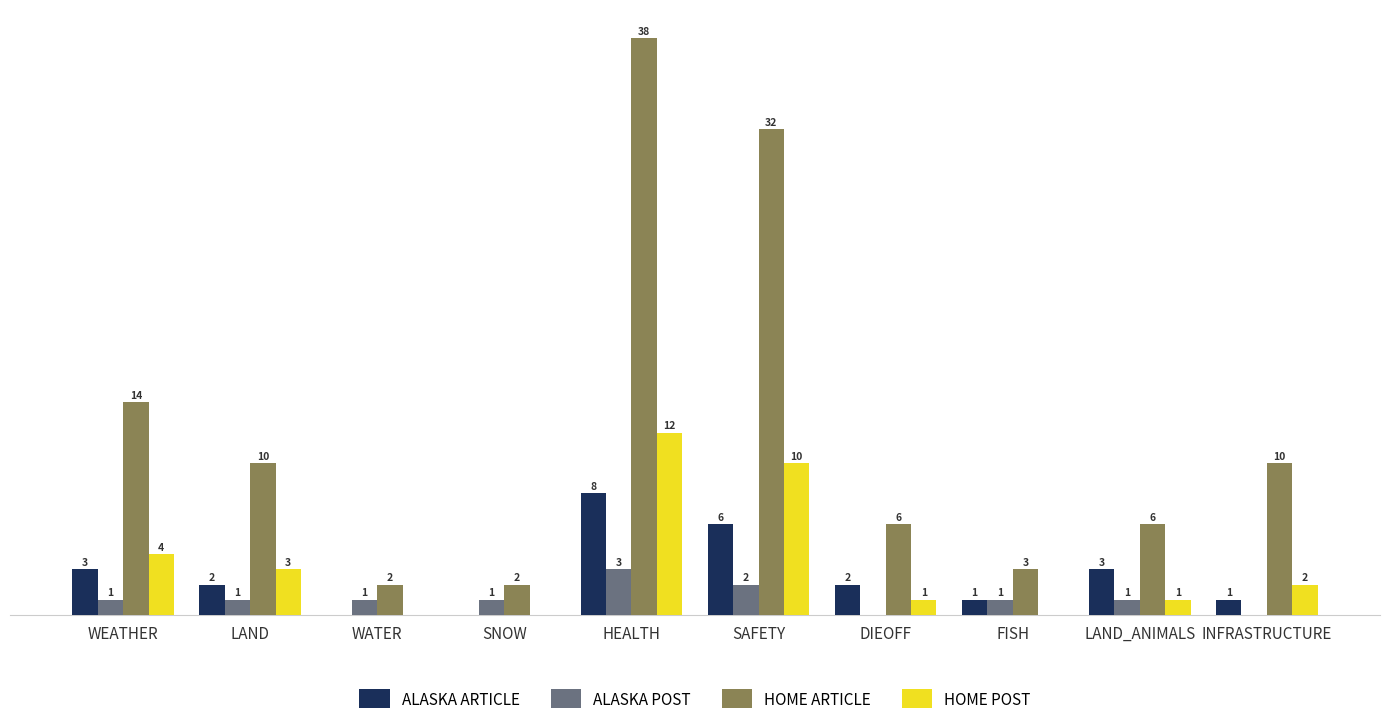

Which category has the highest value in the HOME ARTICLE series?

HEALTH